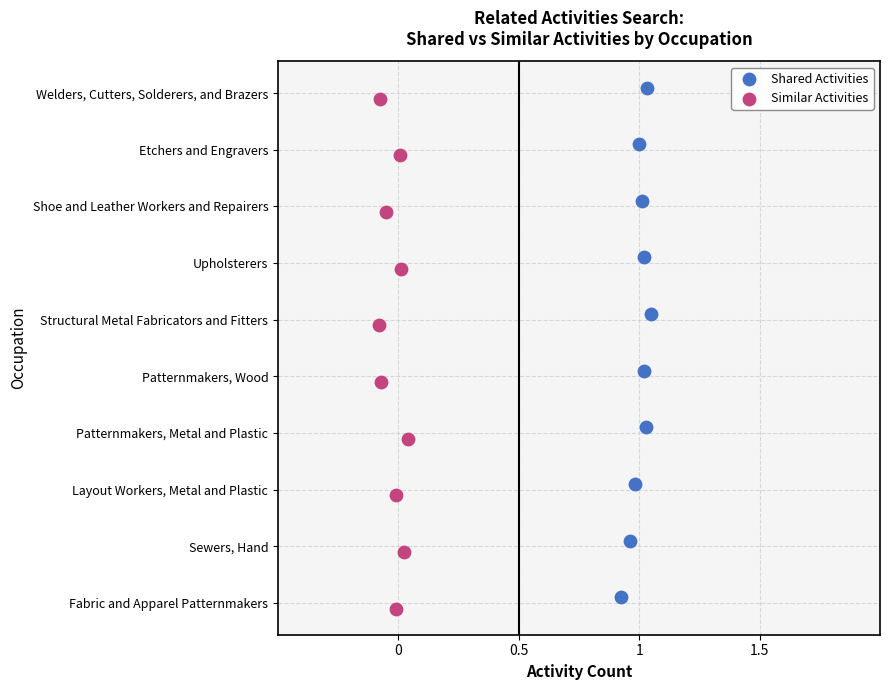

Which series reaches the maximum Y coordinate?

Shared Activities